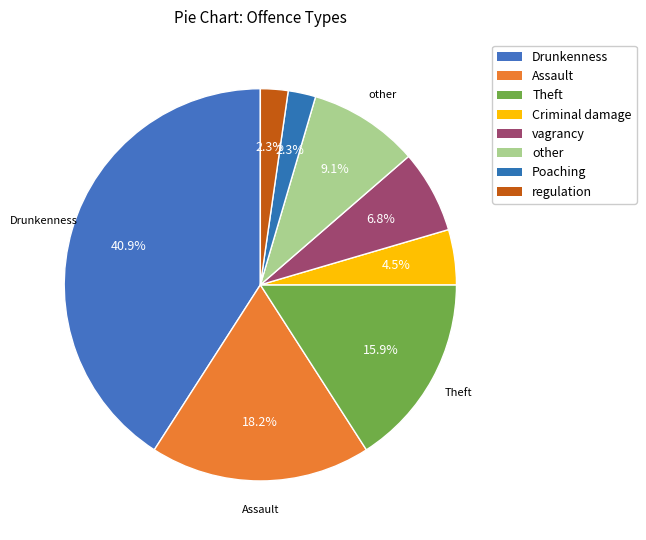

How many slices are in this pie chart?

8